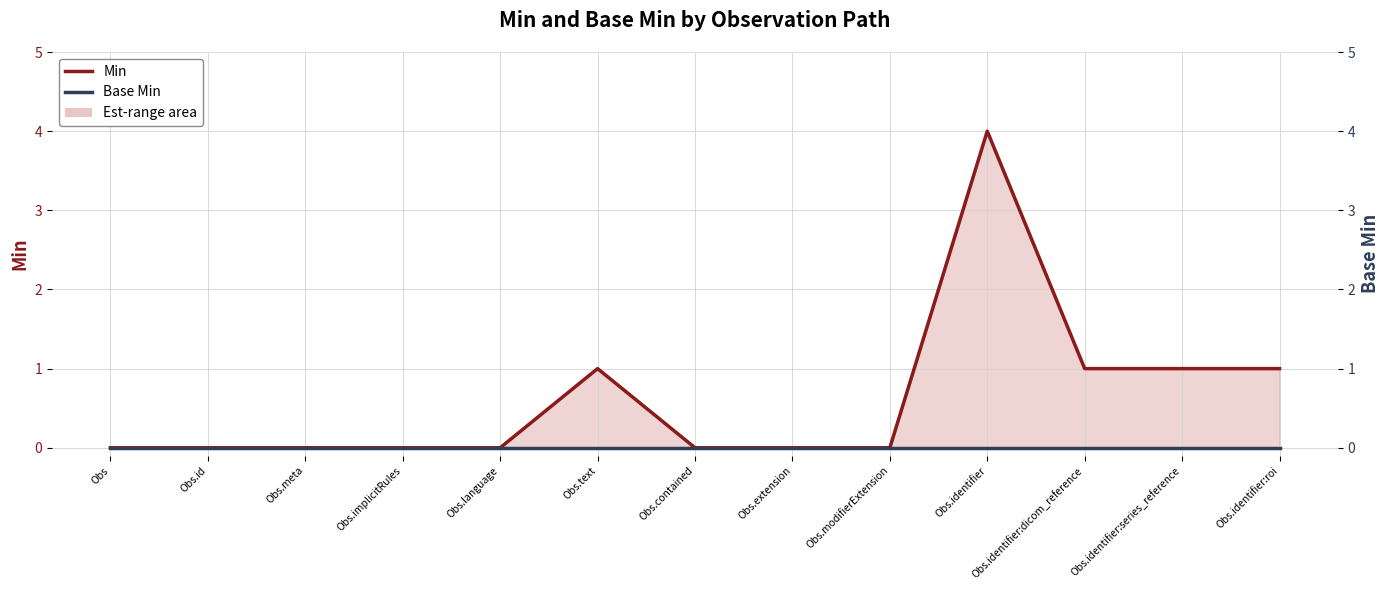

At which category is the sum across all series the highest?

Obs.identifier